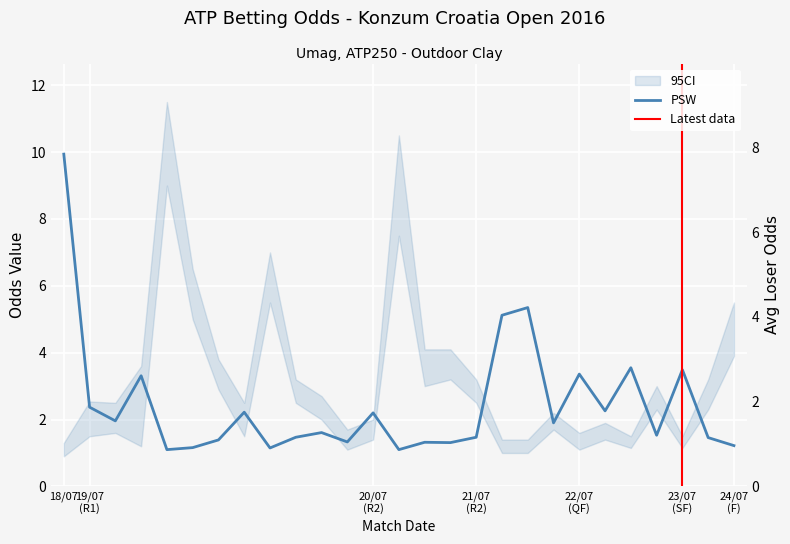

What is the difference between the PSW values at 19/07/16 and 19/07/16?

0.6